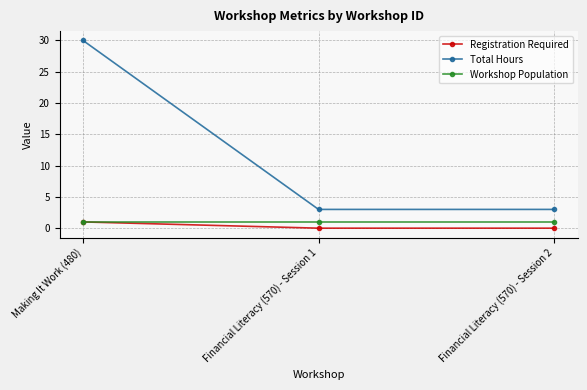

What position from the right is Financial Literacy (570) - Session 1?

2